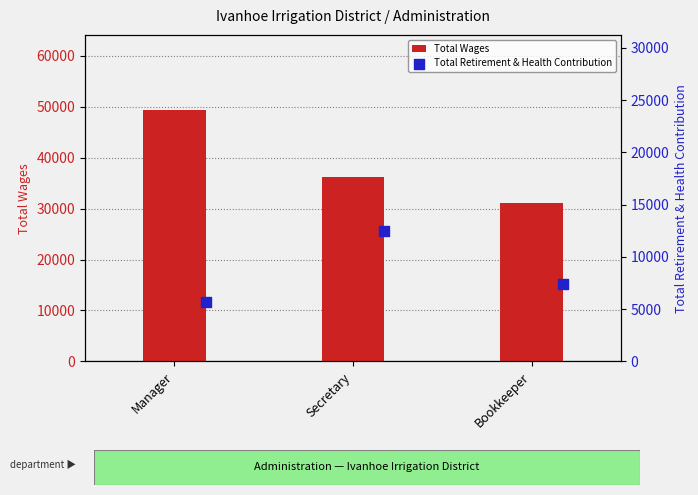

Which series has the largest Y range (max minus min)?

Total Wages